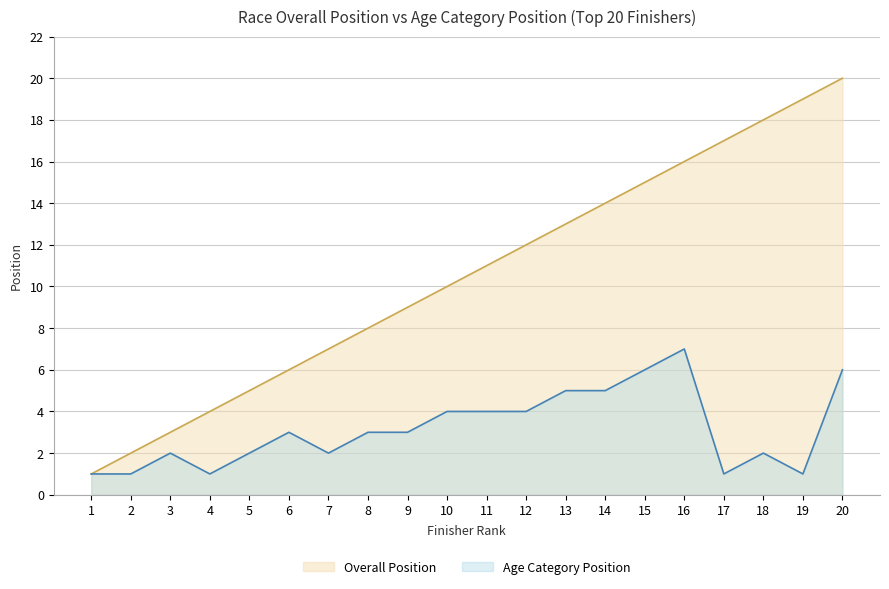

How many categories are shown in the chart?

20